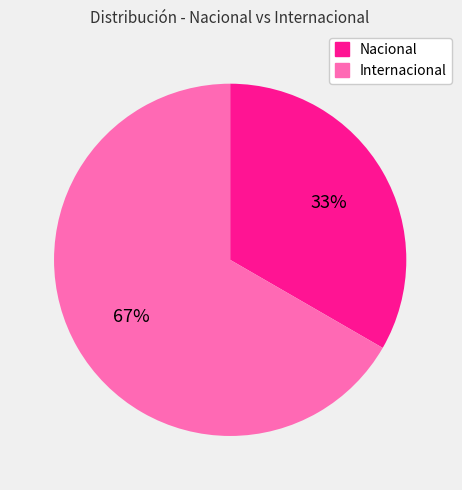

How many segments does this pie chart have?

2